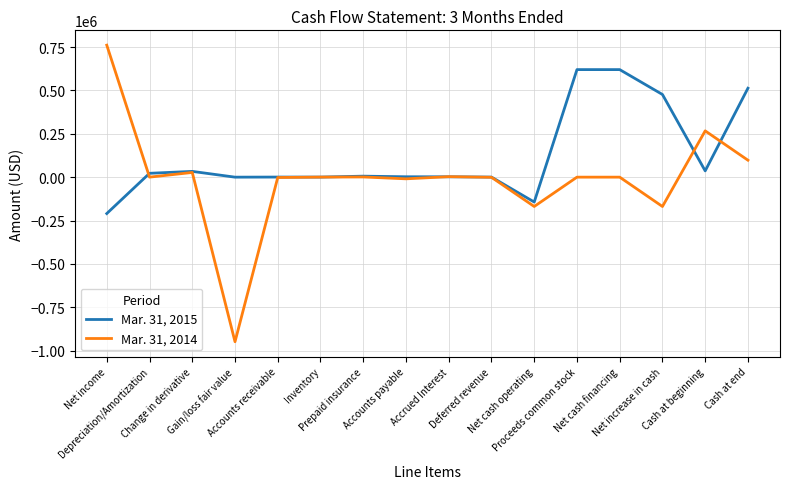

The Mar. 31, 2014 series shows -1615022 at Gain/loss fair value. True or false?

False